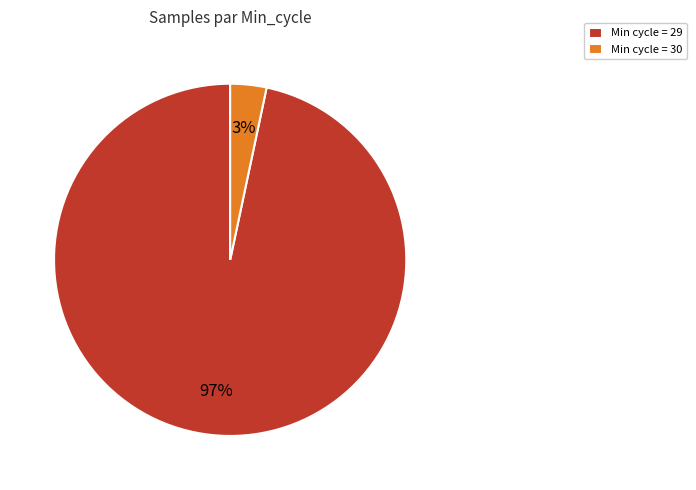

What is the smallest slice in the pie chart?

Min cycle = 30